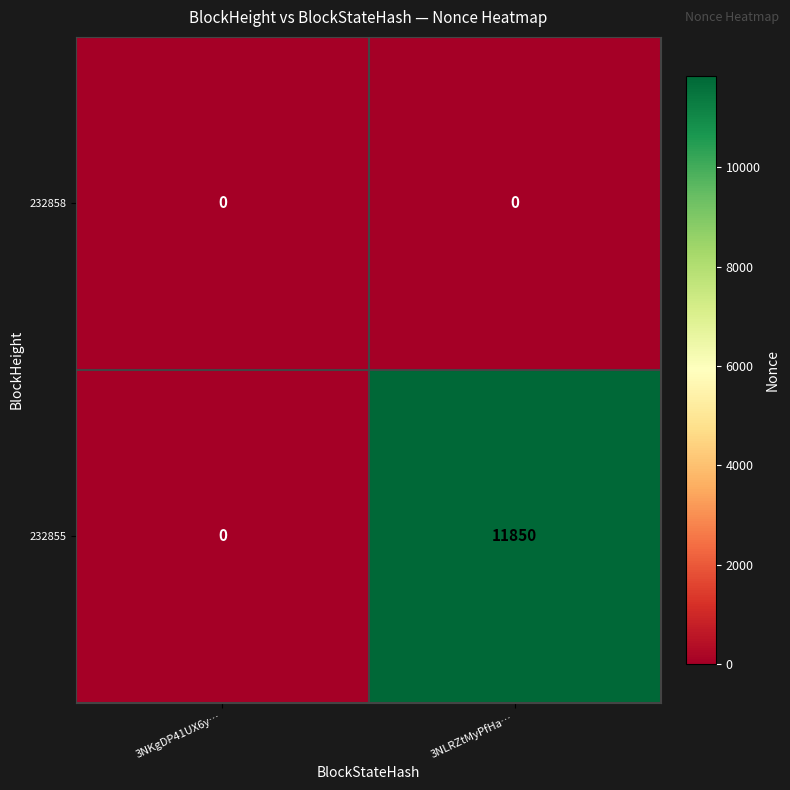

What is the maximum value shown in the chart?

11850